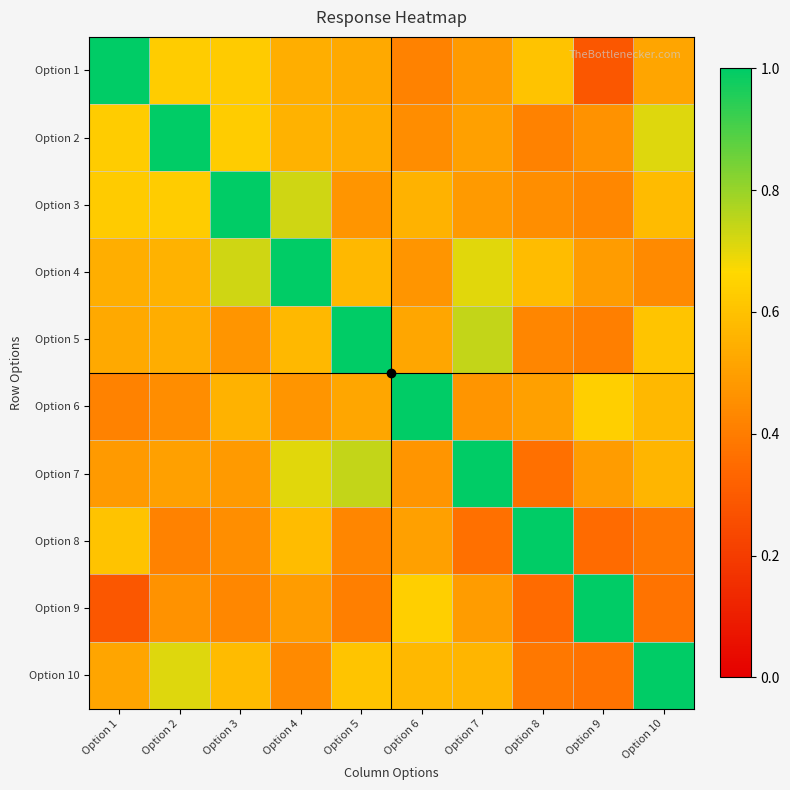

What is the difference between the highest and lowest values at Option 9?

0.7